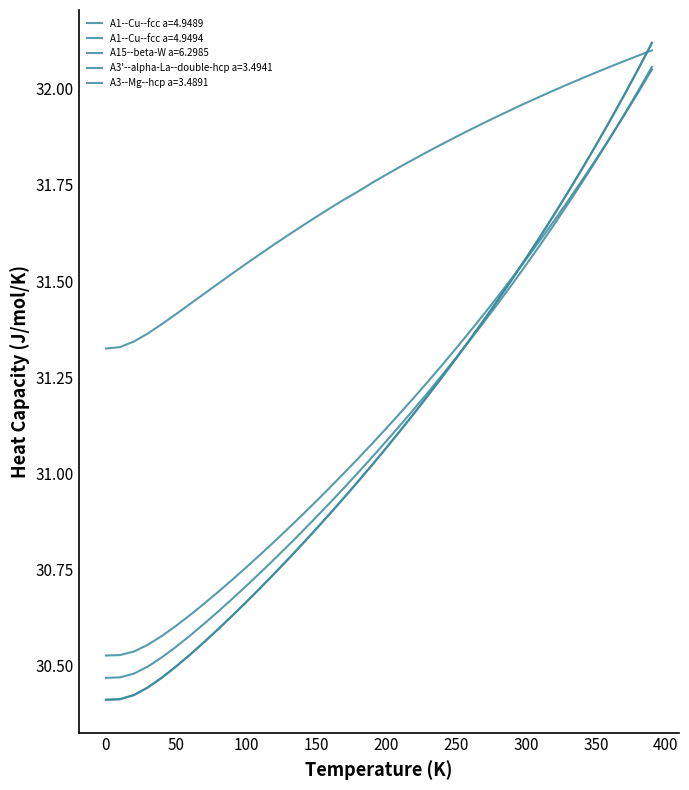

How many lines are shown in the chart?

5